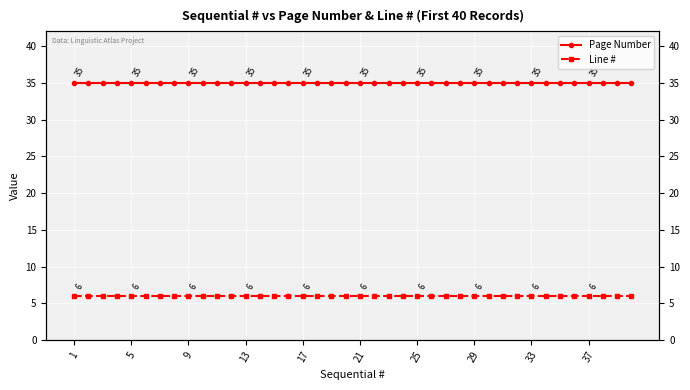

Reading left to right, list all the values displayed in this chart.

Page Number: 35	35	35	35	35	35	35	35	35	35	35	35	35	35	35	35	35	35	35	35	35	35	35	35	35	35	35	35	35	35	35	35	35	35	35	35	35	35	35	35
Line #: 6	6	6	6	6	6	6	6	6	6	6	6	6	6	6	6	6	6	6	6	6	6	6	6	6	6	6	6	6	6	6	6	6	6	6	6	6	6	6	6